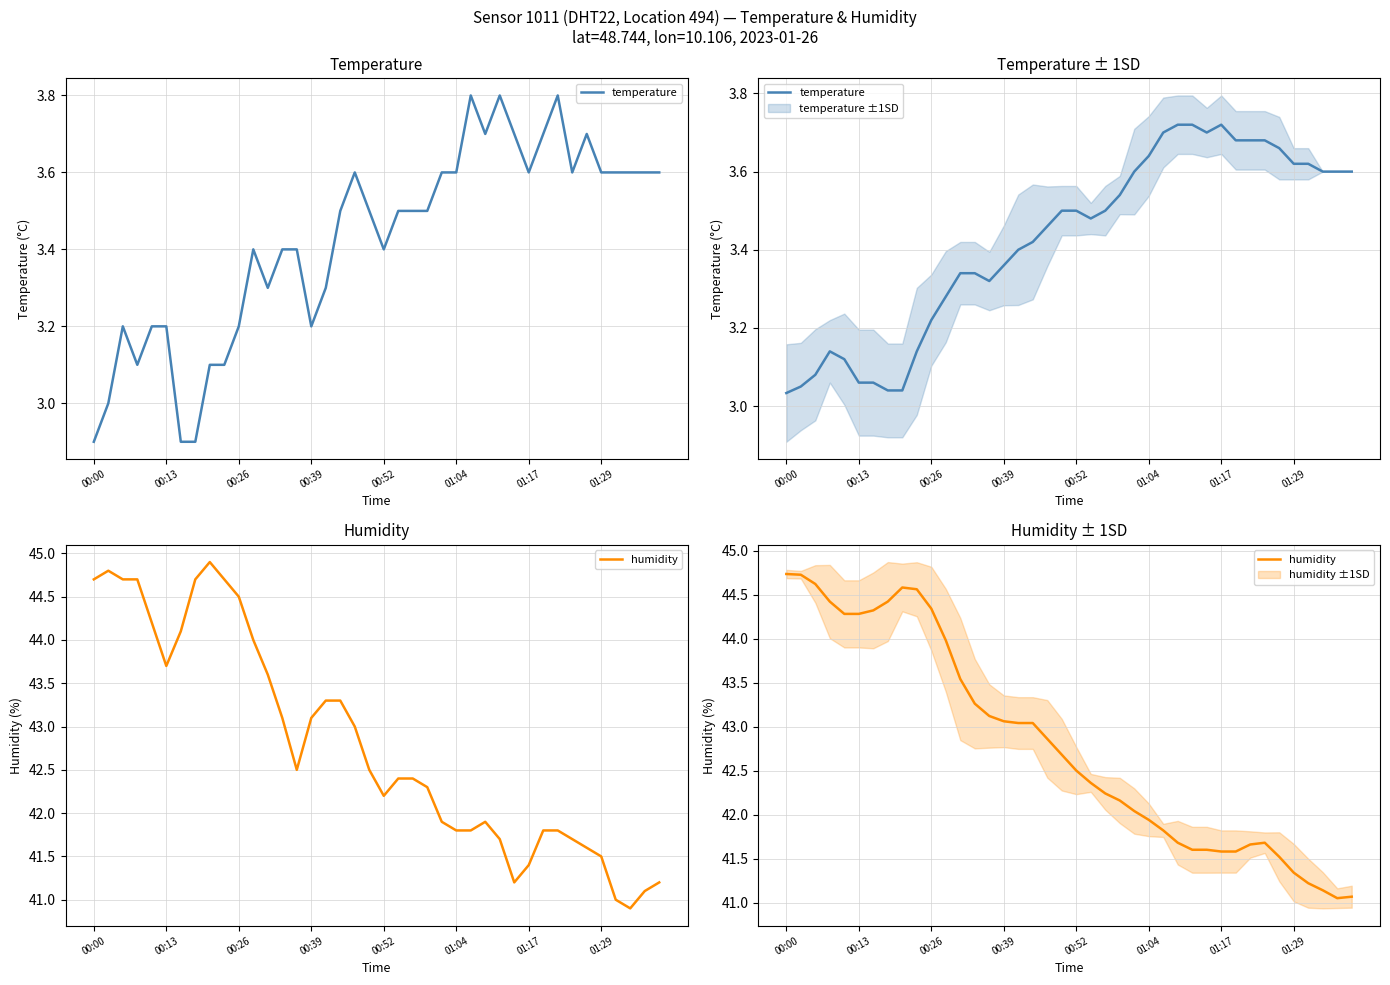

Which category has the highest value in the temperature series?

27